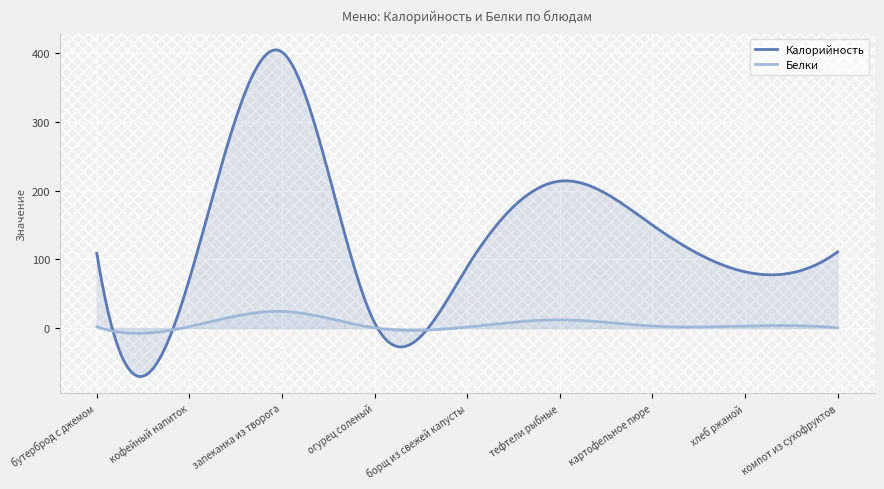

True or false: Белки has a value of 6.4 at тефтели рыбные.

False